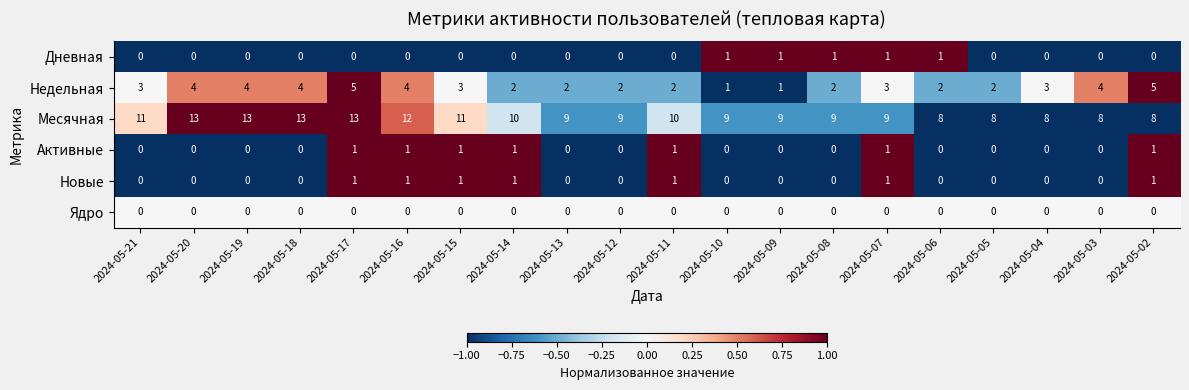

At which category is the sum across all series the highest?

2024-05-17